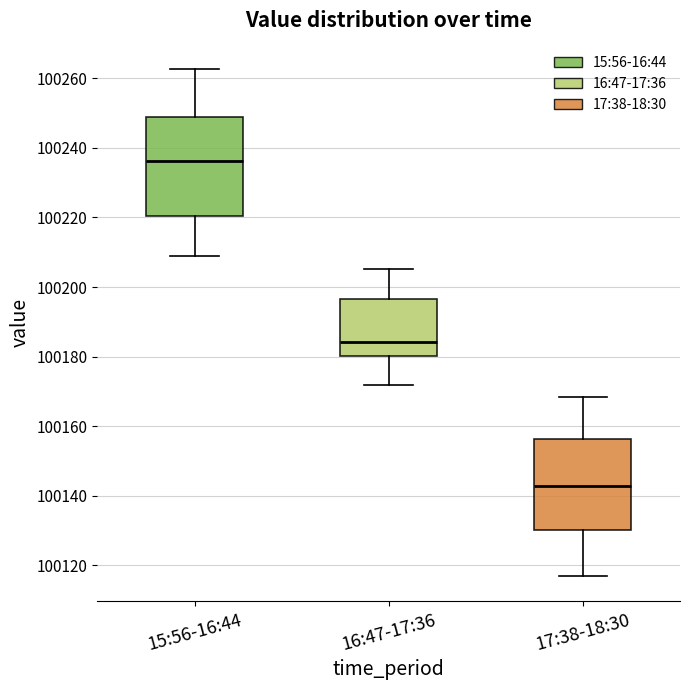

Which box has the lowest median line?

17:38-18:30